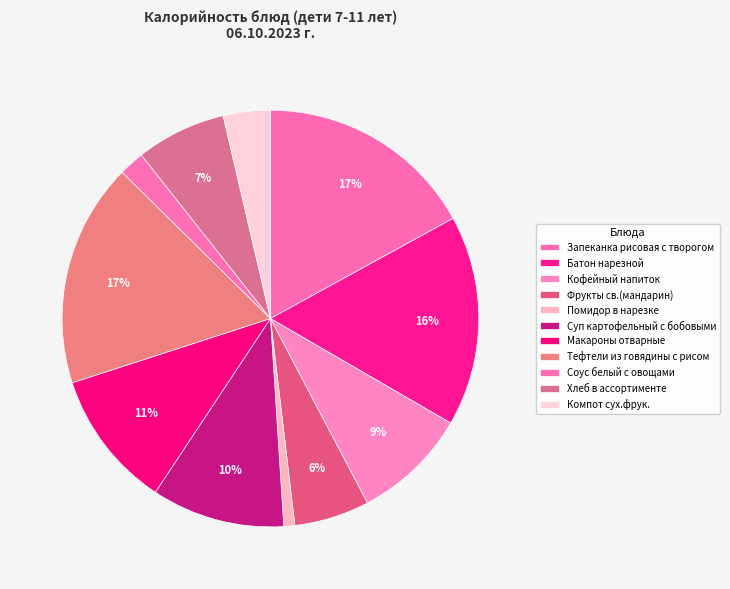

Is it true that Тефтели из говядины с рисом is 17% of the pie?

True